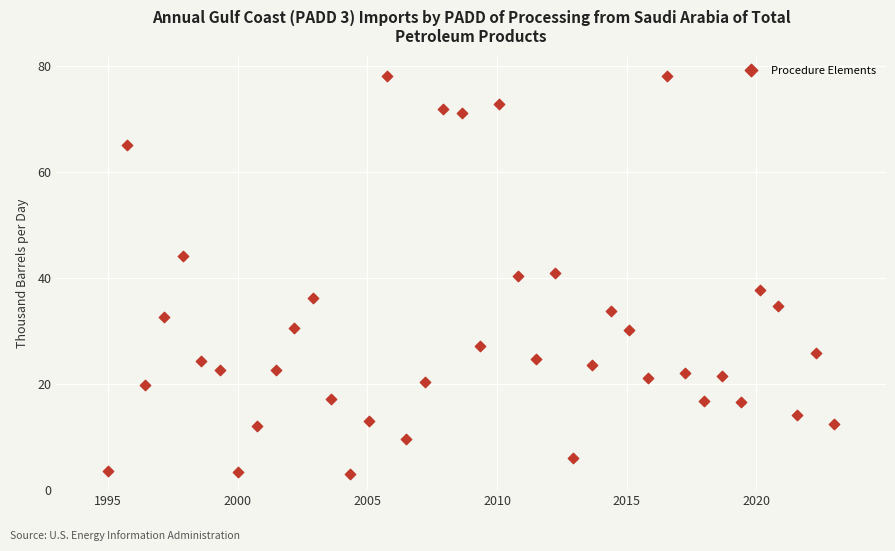

What is the range of X values (max minus min)?

28.0